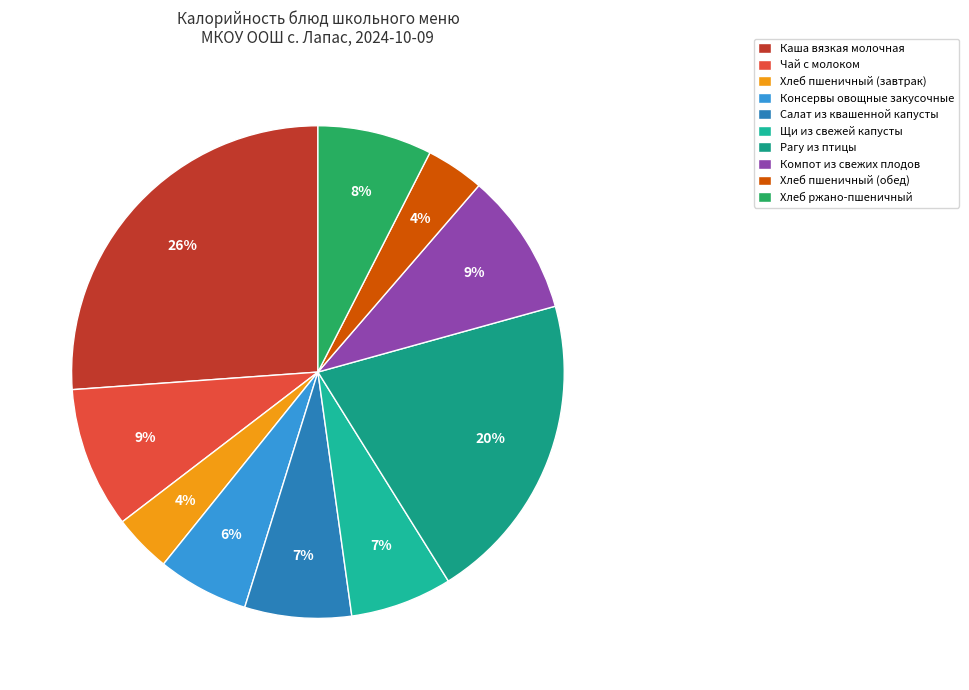

Approximately how many times larger is the value at Салат из квашенной капусты compared to Хлеб ржано-пшеничный?

0.9